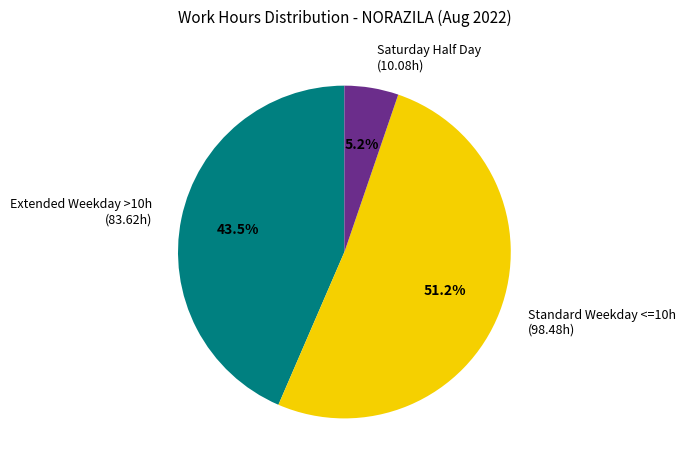

Is Standard Weekday <=10h (98.48h) the majority of the pie?

Yes